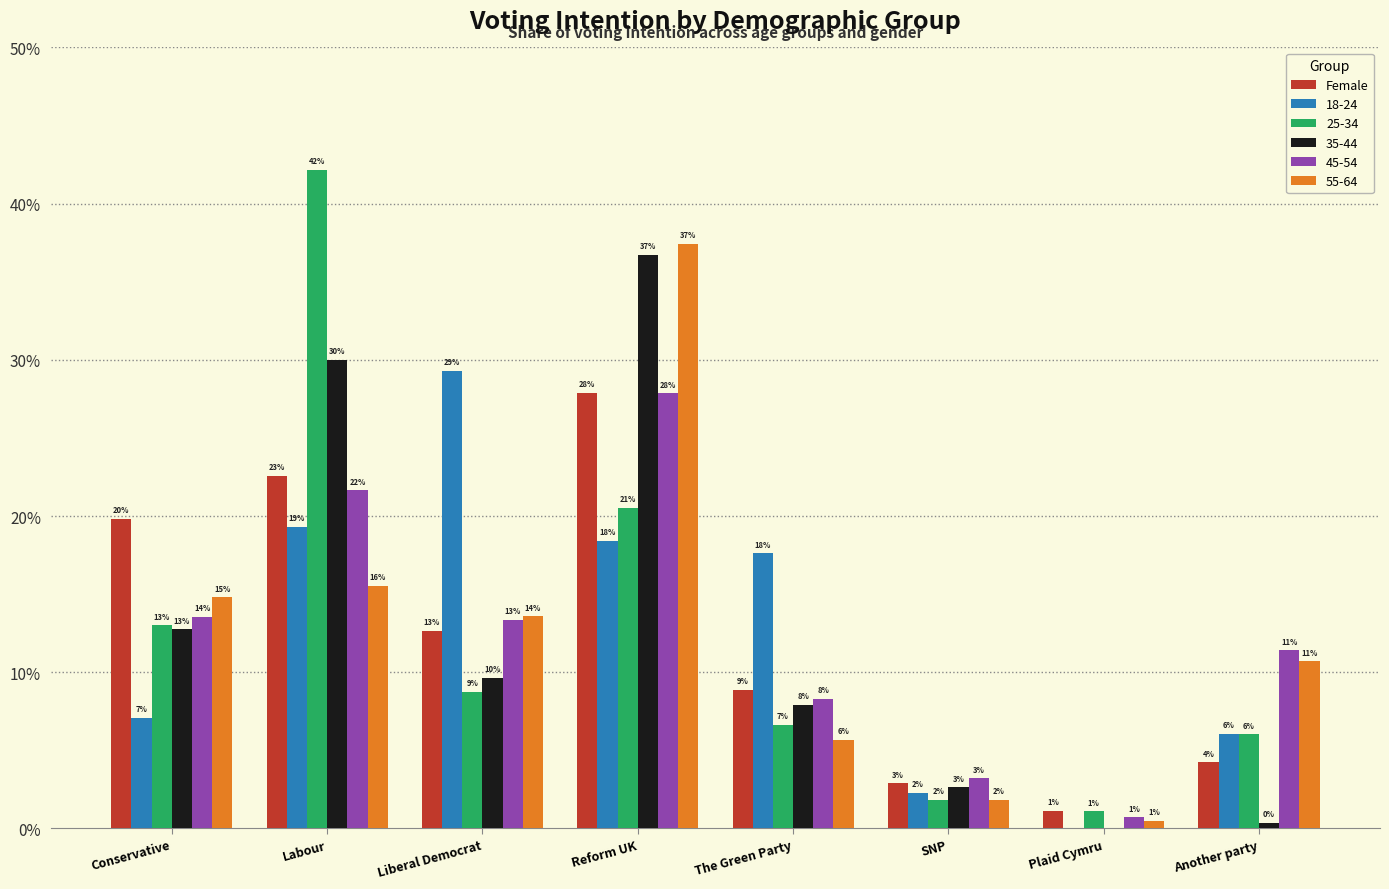

Are the bars horizontal?

No